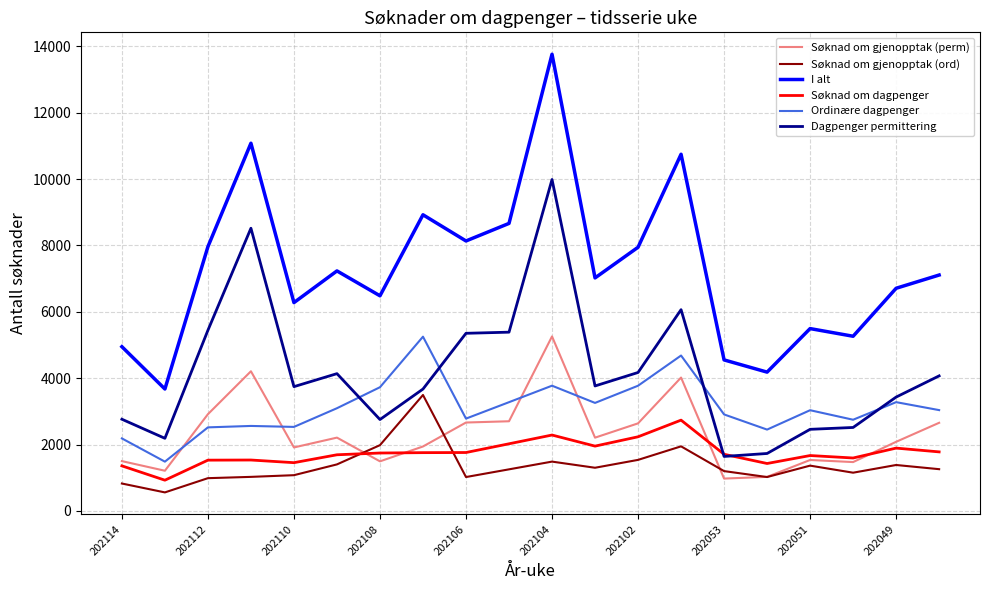

Which series has the largest total across all categories?

I alt